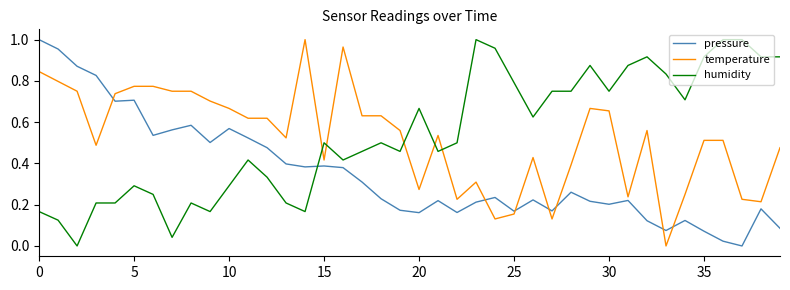

How many intersections are there between pressure and humidity?

1